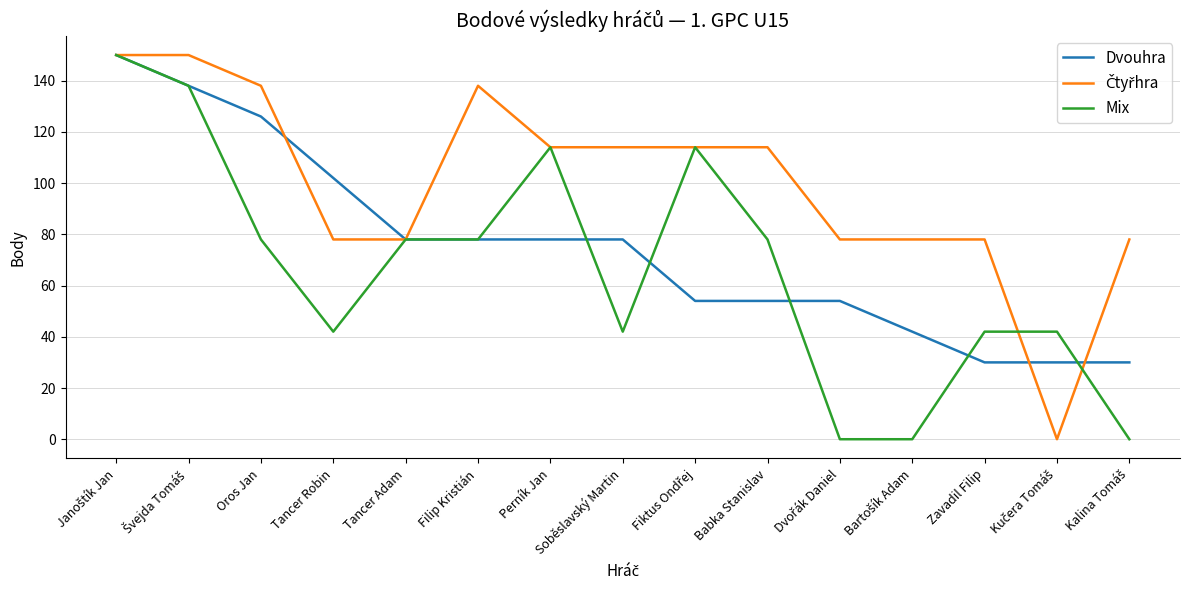

What is the total value across all series at Tancer Robin?

222